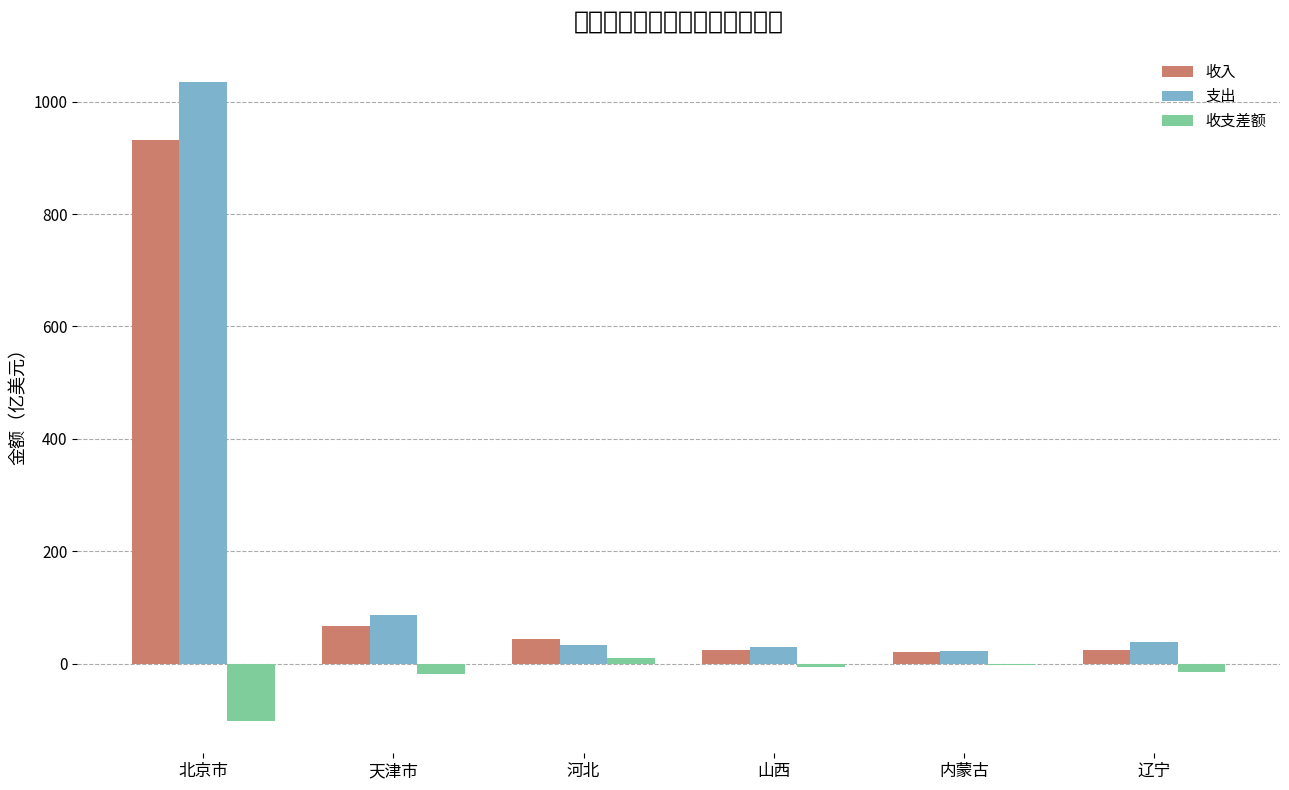

What are all the series names shown in the legend?

收入, 支出, 收支差额